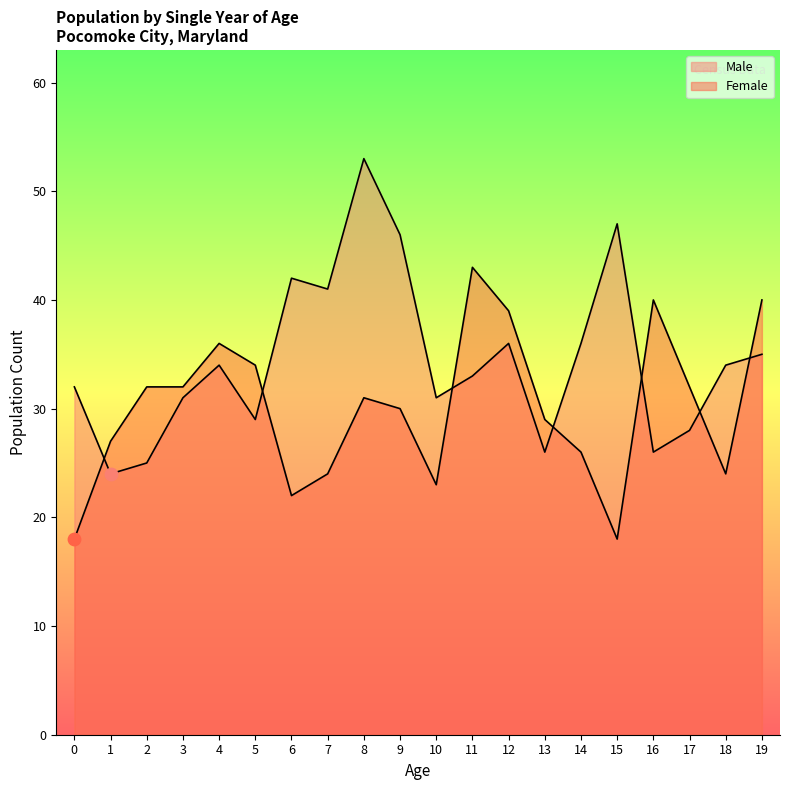

What is the total value across all series at 8?

84